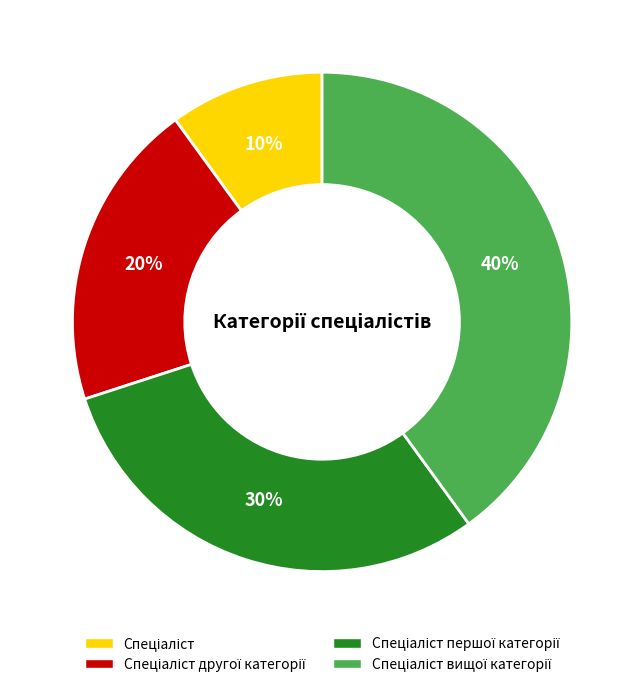

To the nearest percent, what is the average slice percentage?

25%